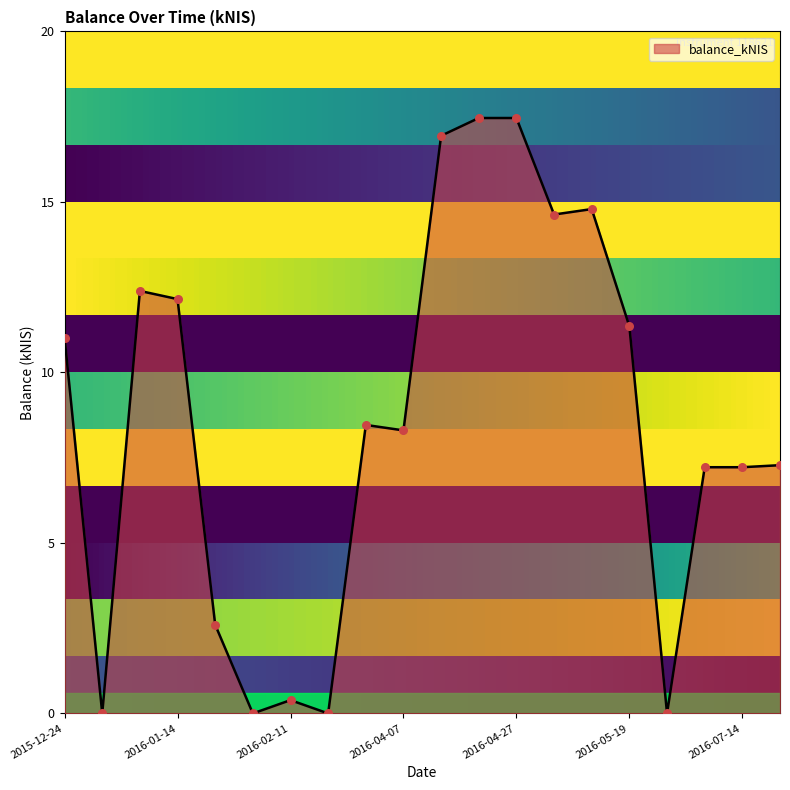

What is the greatest value displayed?

17.5